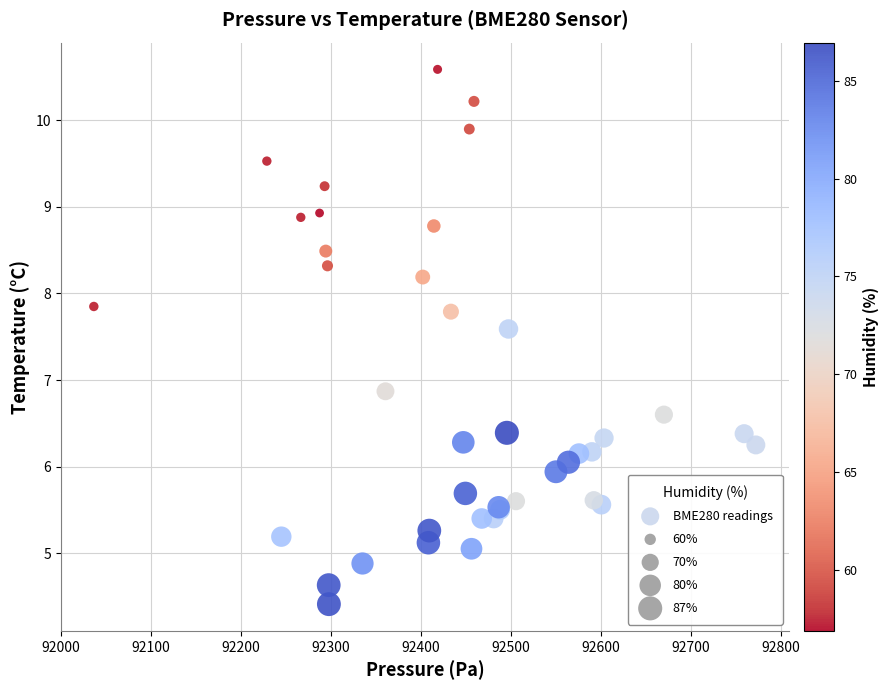

What Y value in the scatter plot is closest to 7?

6.9